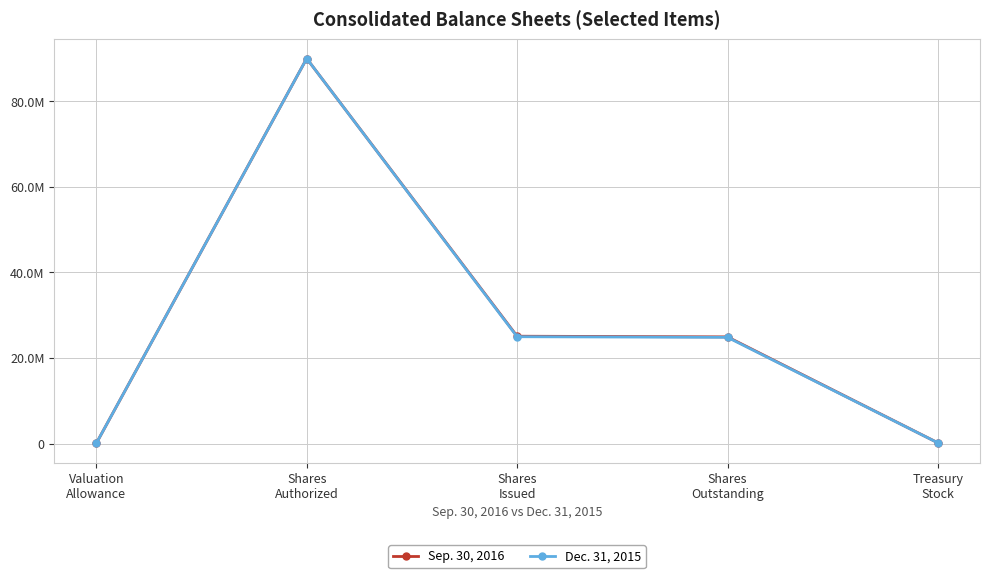

At which category is the sum across all series the highest?

Shares
Authorized